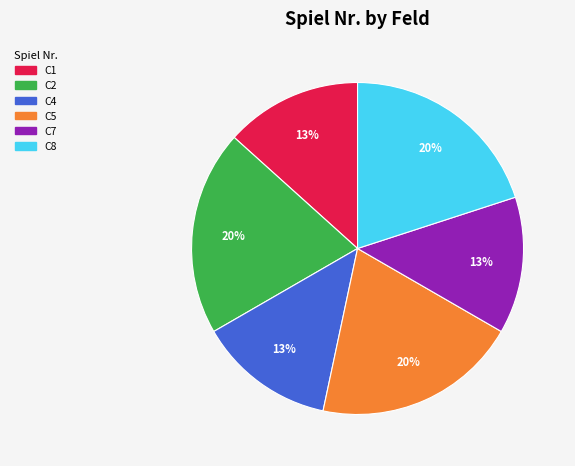

To the nearest percent, what is the average slice percentage?

17%